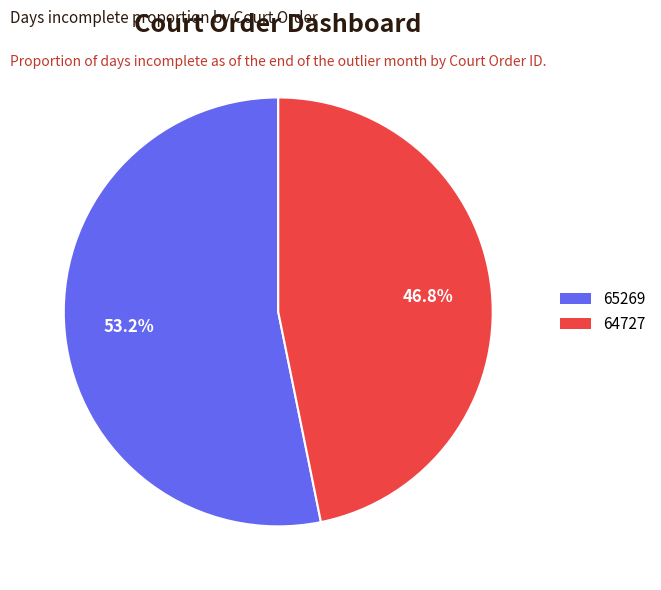

What is the ratio of the value at 64727 to the value at 65269?

0.9